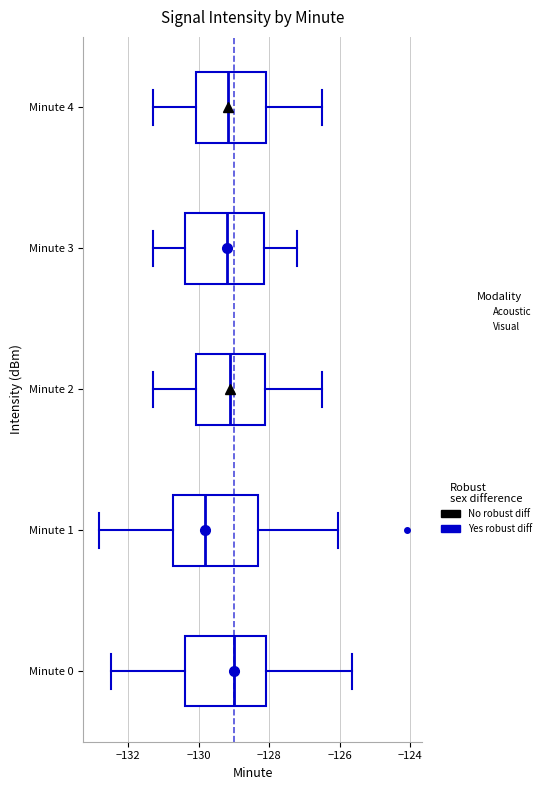

Reading bottom to top, transcribe this box plot: for each box, give where its median line is, the range the box spans, and where its two whiskers end, as read against the x-axis. The values are not printed on the chart, so give them approximately, as read against the axis.

Minute 0: median -129.0, box -130.4 to -128.0, whiskers -132.4 to -125.6
Minute 1: median -129.8, box -130.8 to -128.4, whiskers -132.8 to -126.0
Minute 2: median -129.0, box -130.0 to -128.2, whiskers -131.2 to -126.4
Minute 3: median -129.2, box -130.4 to -128.2, whiskers -131.2 to -127.2
Minute 4: median -129.2, box -130.0 to -128.0, whiskers -131.2 to -126.4